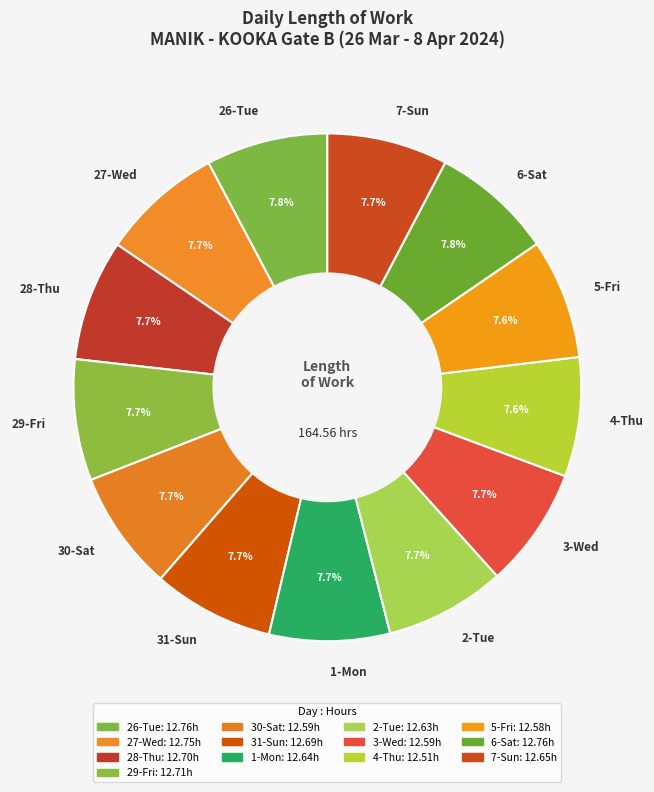

The 31-Sun slice represents 3% of the pie. True or false?

False